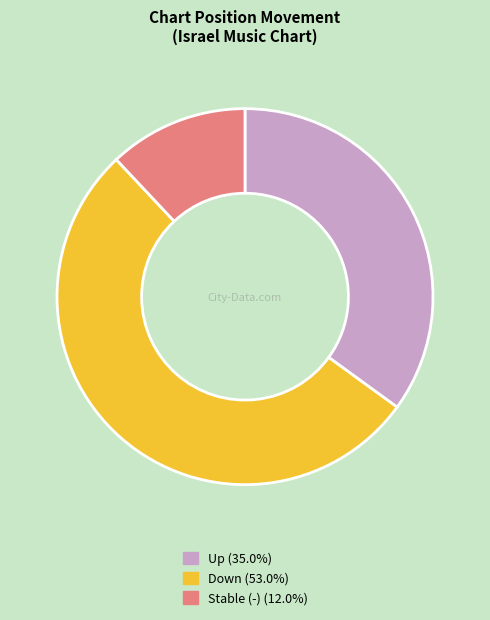

How many segments does this pie chart have?

3